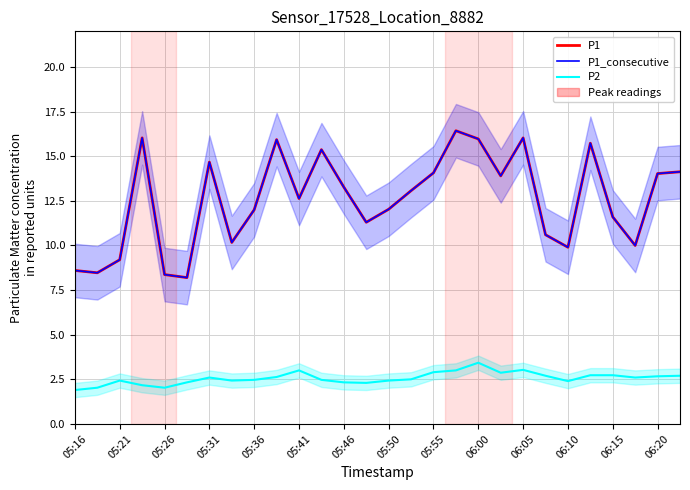

Which series has the largest total across all categories?

P1